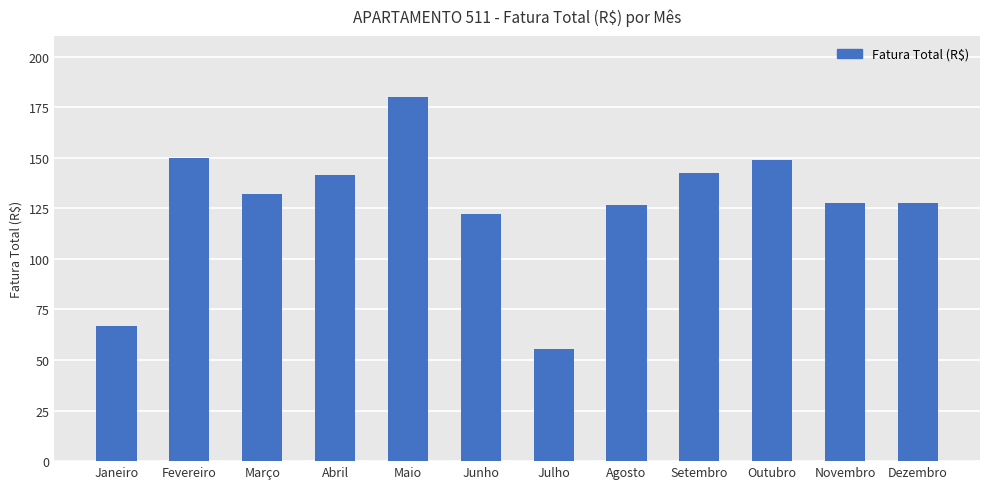

What is the sum of all values?

1521.2